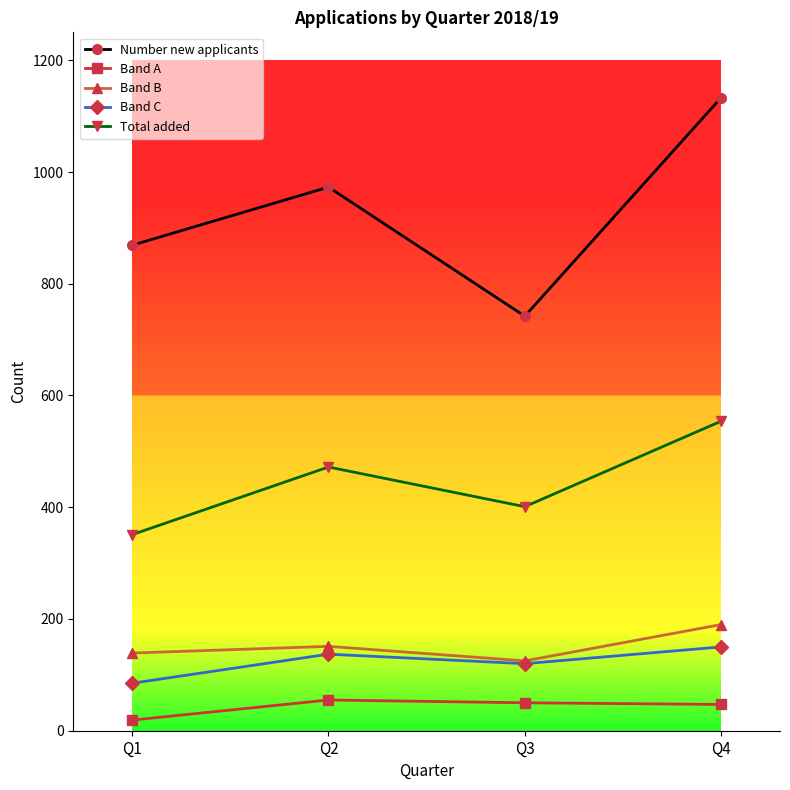

At which label is Number new applicants closest to 937?

Q2